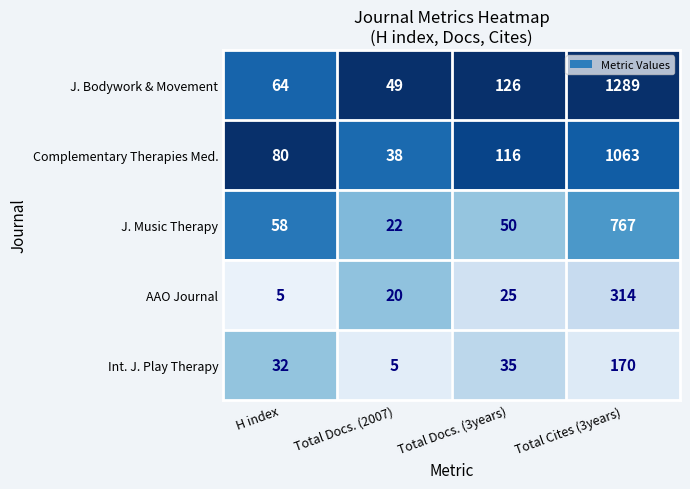

What is the greatest value displayed?

1289